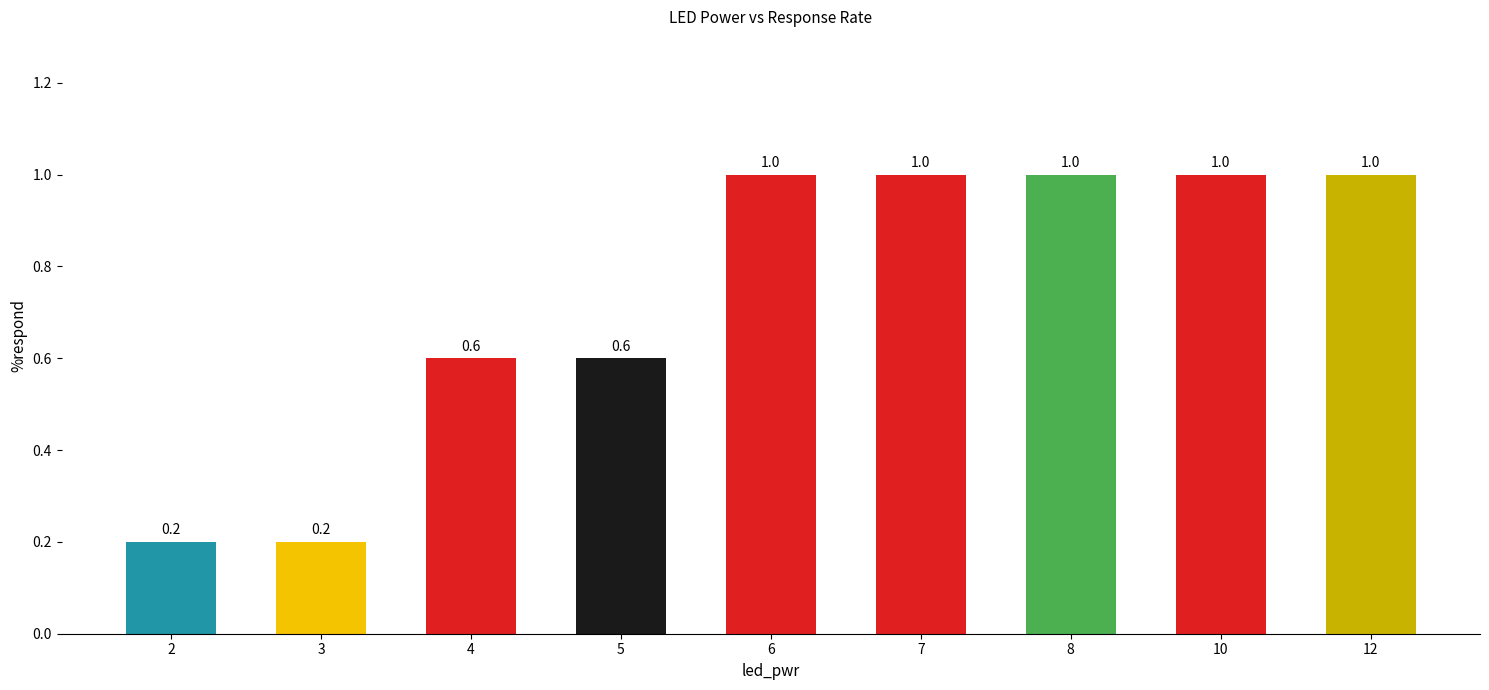

Reading left to right, extract all data points from this chart.

0.2	0.2	0.6	0.6	1.0	1.0	1.0	1.0	1.0